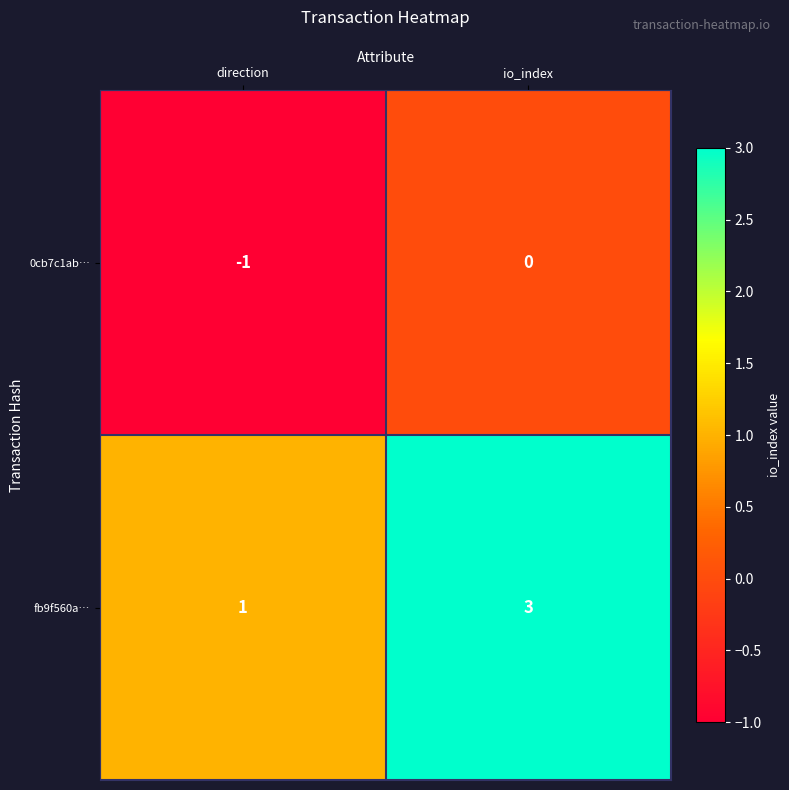

What is the spread (max minus min) of values at io_index?

3